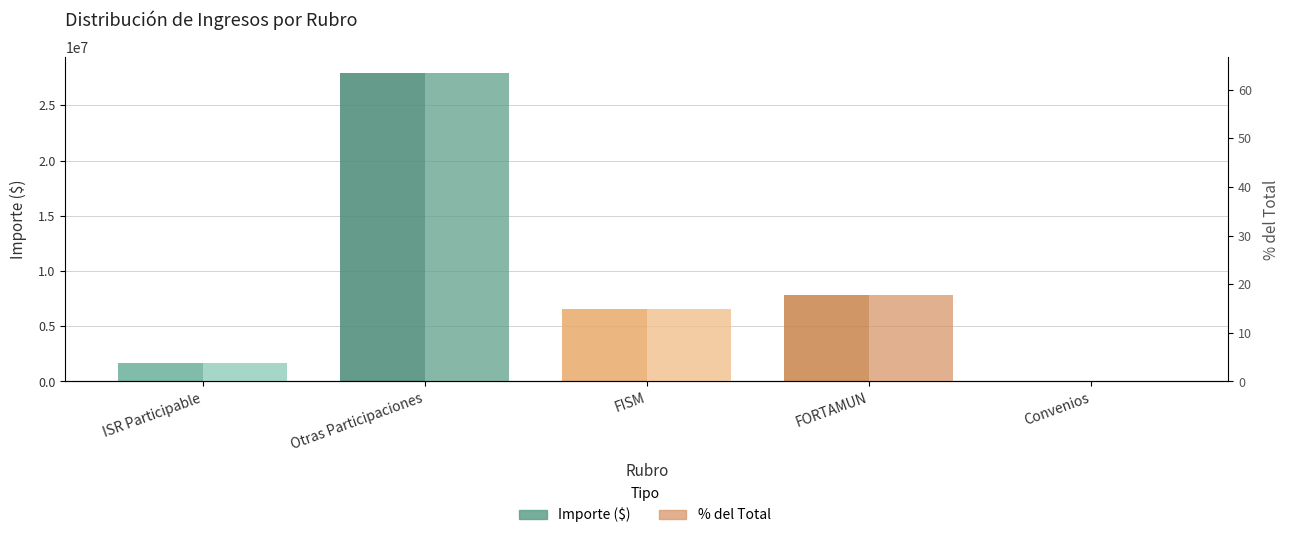

What is the sum of the Importe ($) values at FISM and ISR Participable?

8224436.1